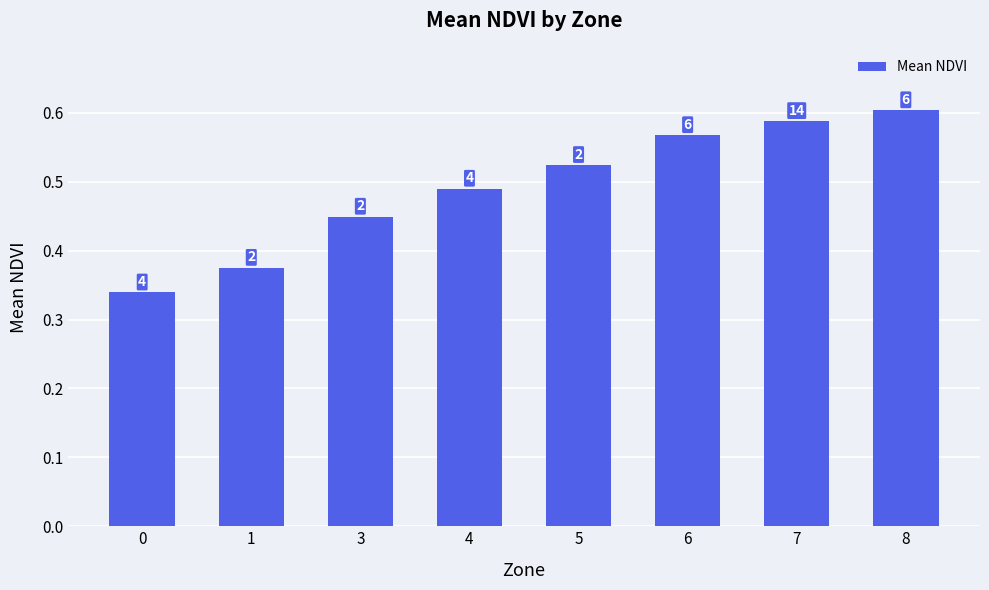

Does the chart contain any negative values?

No